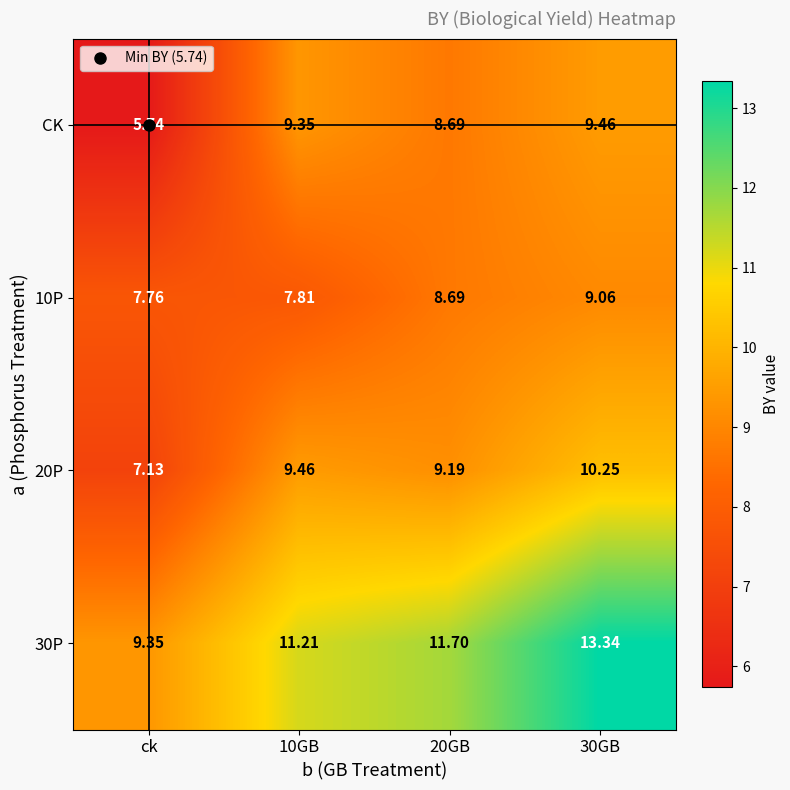

At which label does 20P reach its minimum?

ck